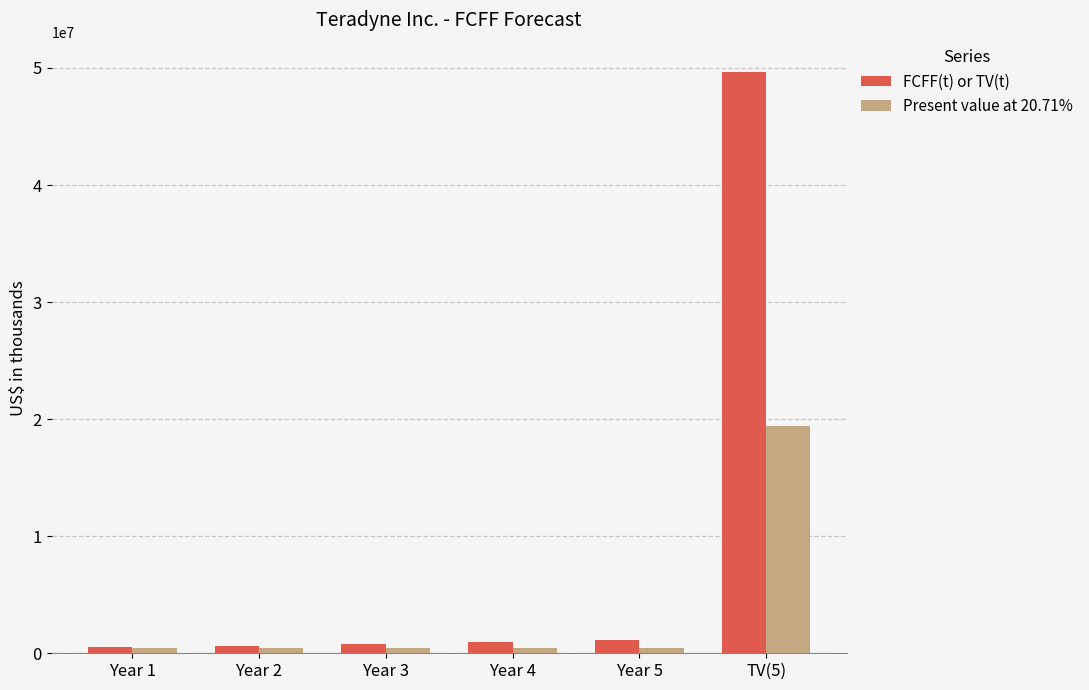

What is the difference between the Present value at 20.71% values at Year 1 and Year 3?

11873